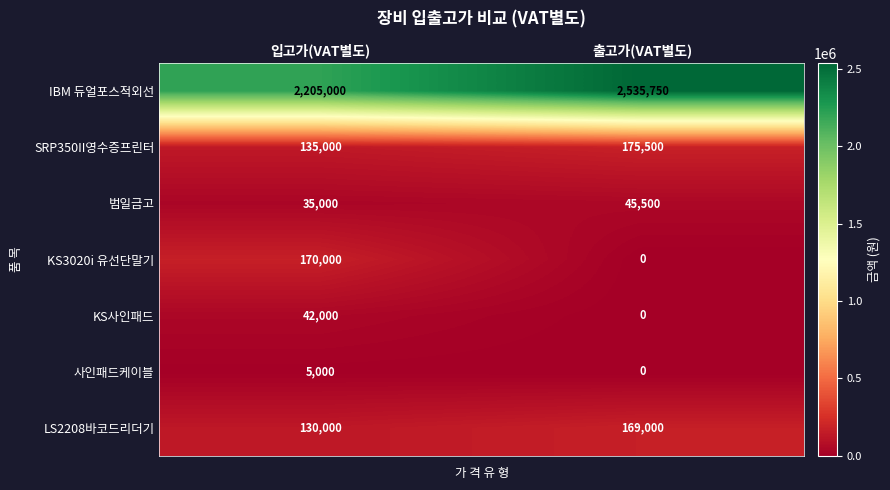

Which series has the largest total across all categories?

IBM 듀얼포스적외선